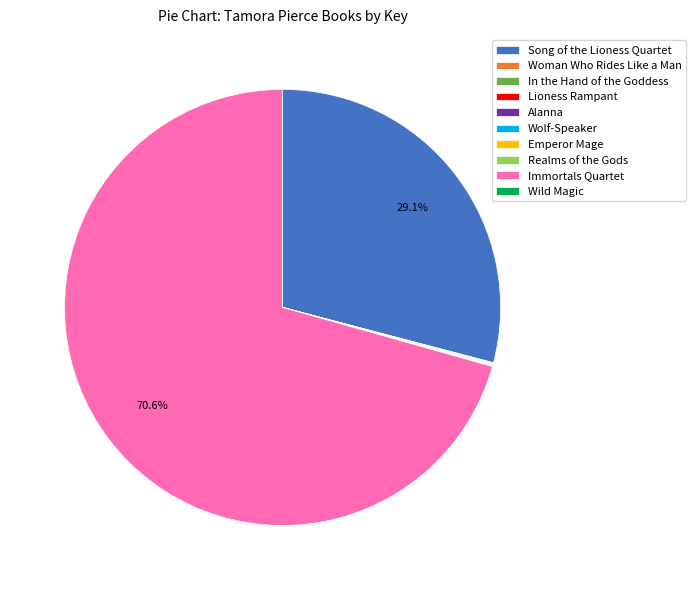

Which category has the biggest portion of the pie?

Immortals Quartet